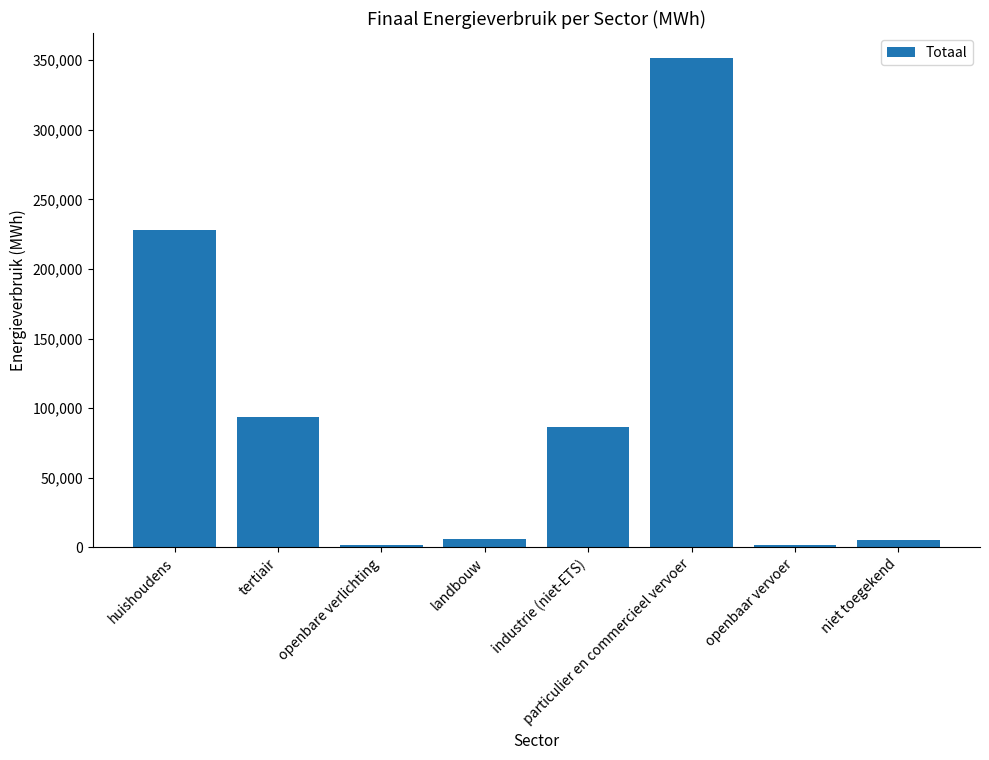

Approximately how many times larger is the value at openbaar vervoer compared to openbare verlichting?

1.4